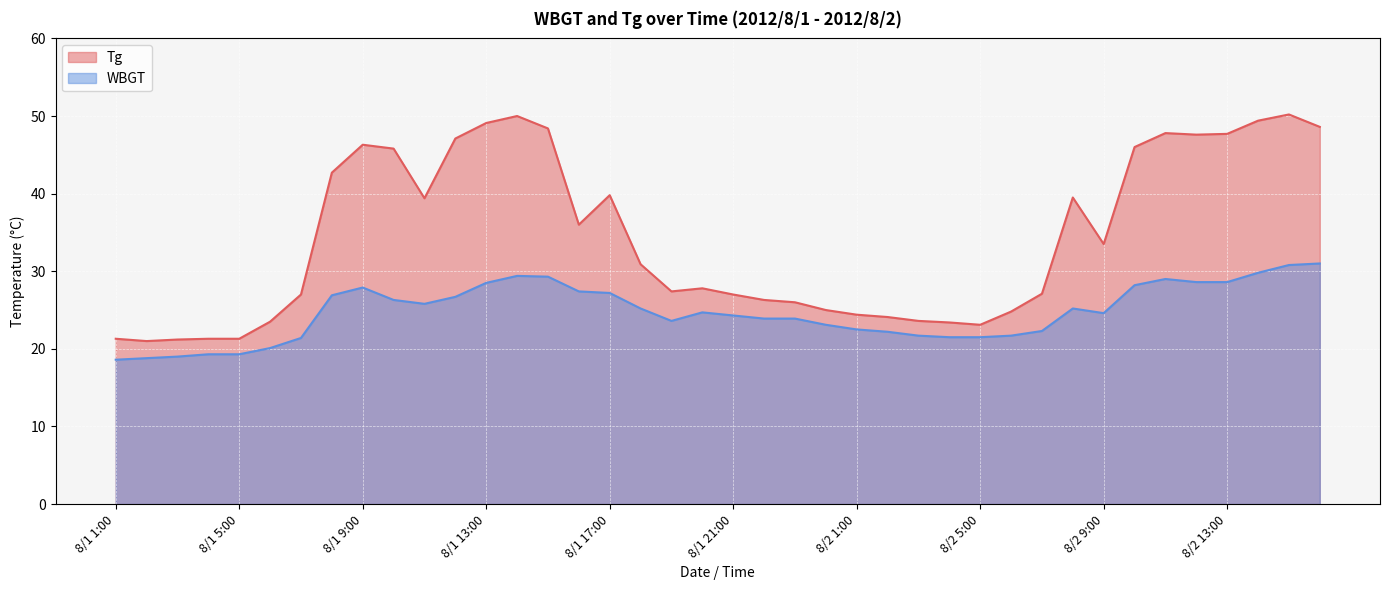

List the series in order of their peak value, highest first.

Tg, WBGT